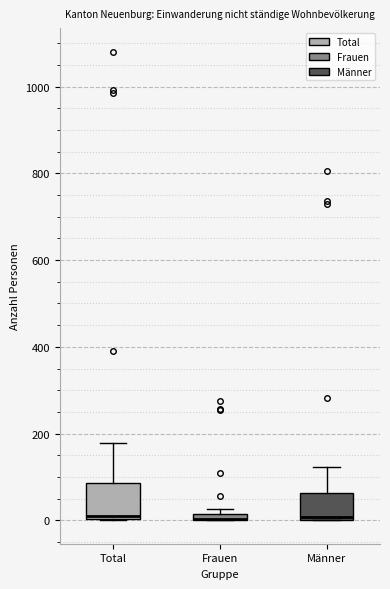

Where is the lower edge of the box for Frauen on the y-axis? The values are not printed on the chart, so give them approximately, as read against the axis.

0